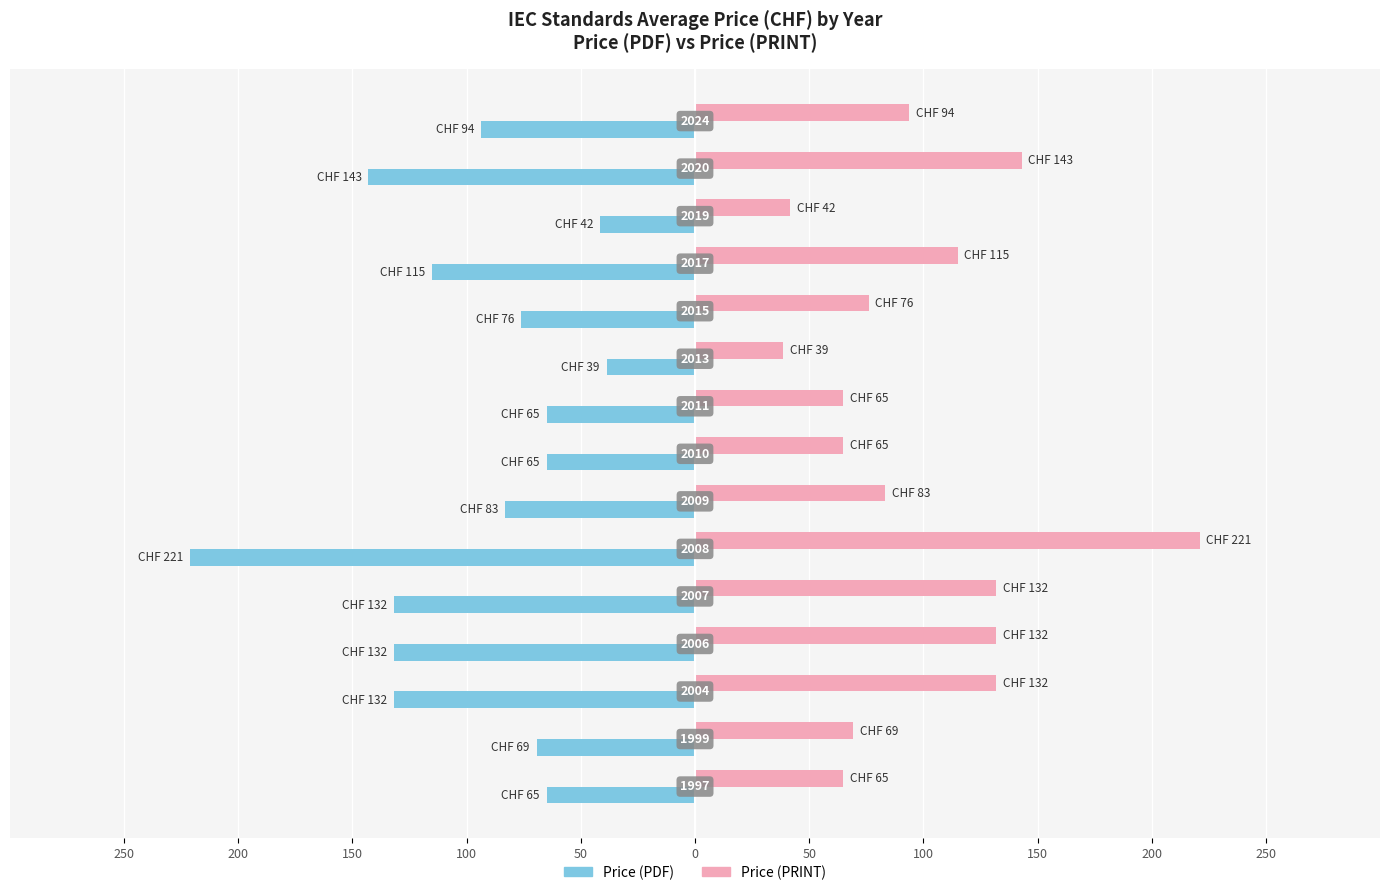

What are all the series names shown in the legend?

Price (PDF), Price (PRINT)